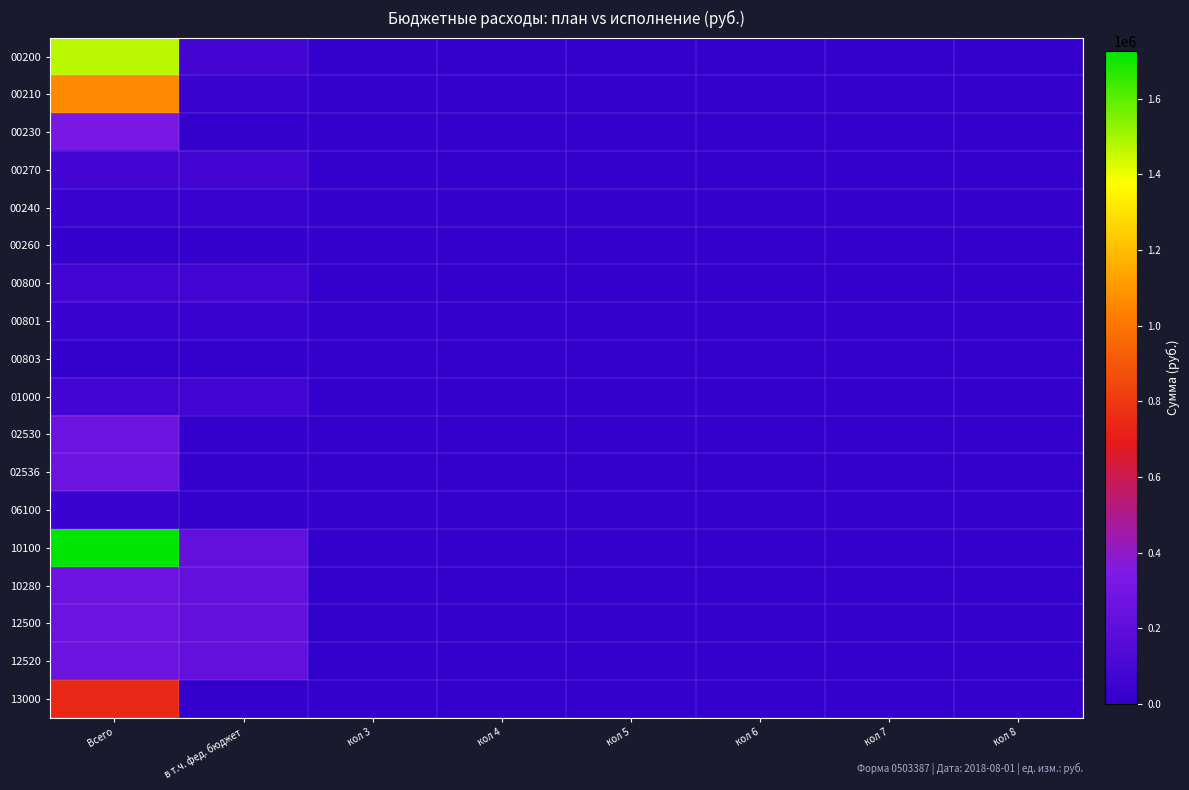

At which category is the sum across all series the highest?

Всего